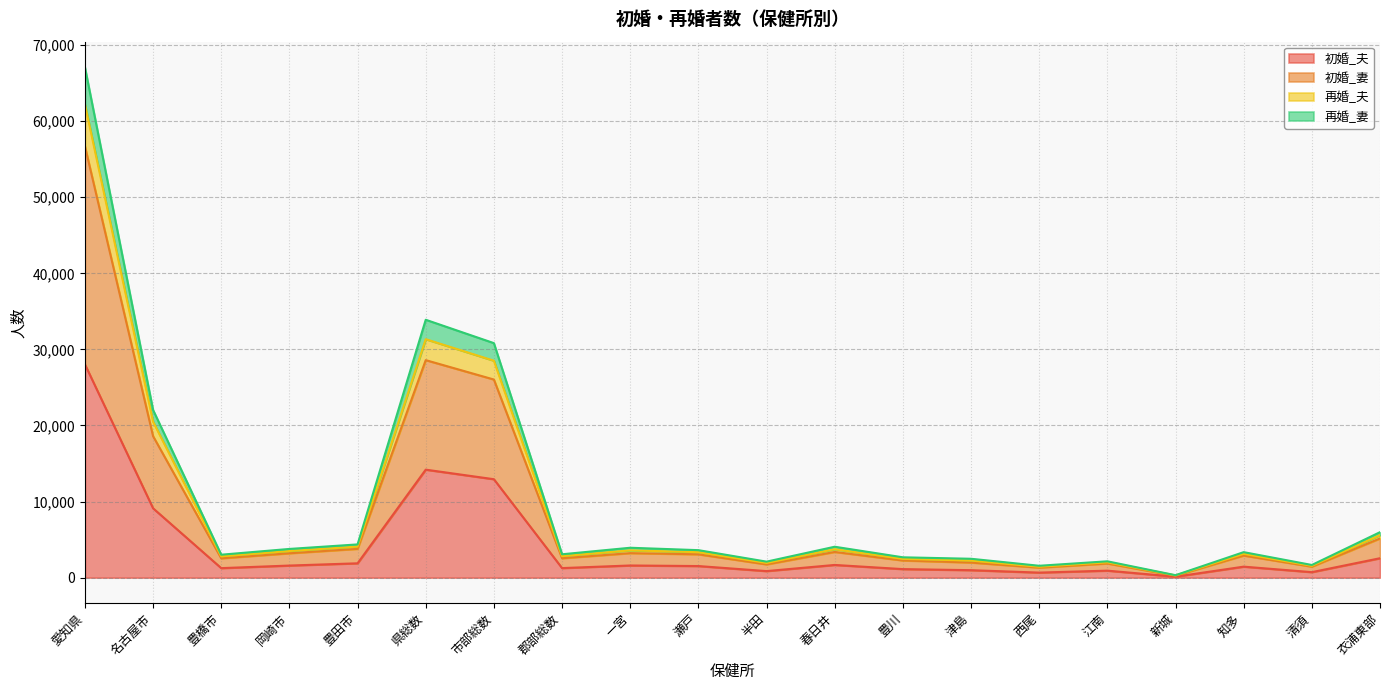

At which category is the sum across all series the highest?

愛知県